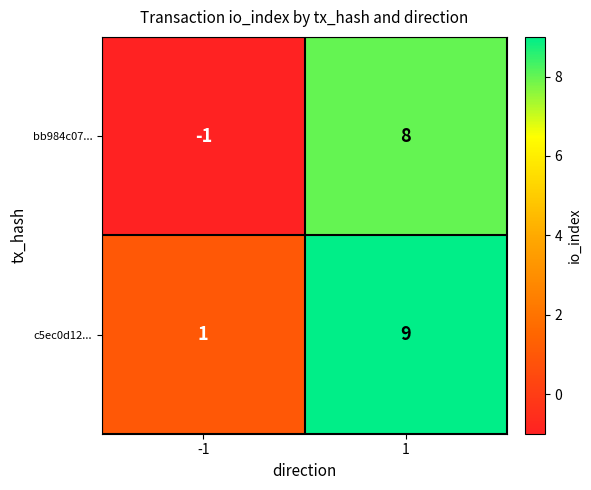

What is the difference between the maximum and minimum values in the c5ec0d12... series?

8